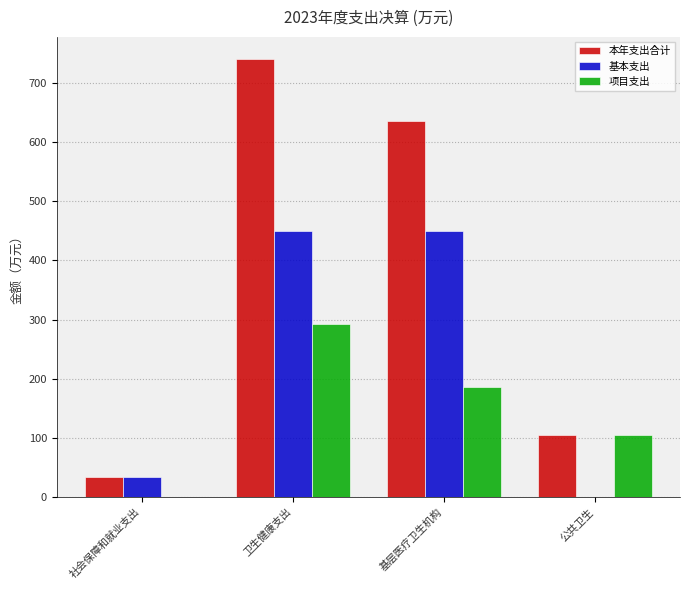

At which label does 项目支出 first exceed 186?

卫生健康支出